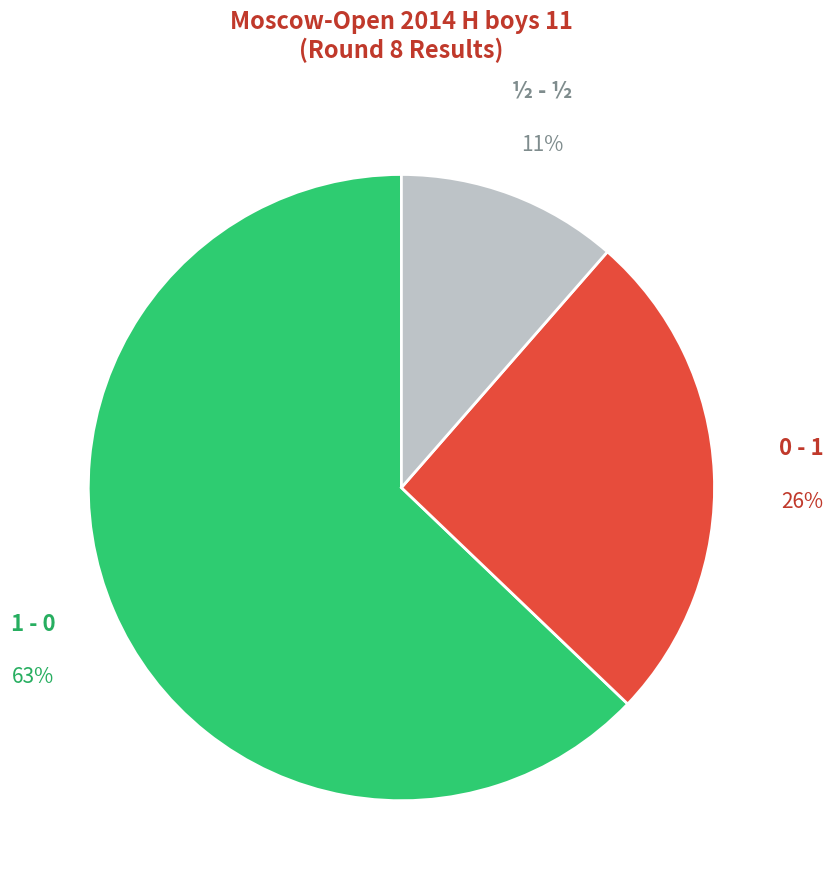

Do ½ - ½ and 1 - 0 together represent more than half of the pie?

Yes